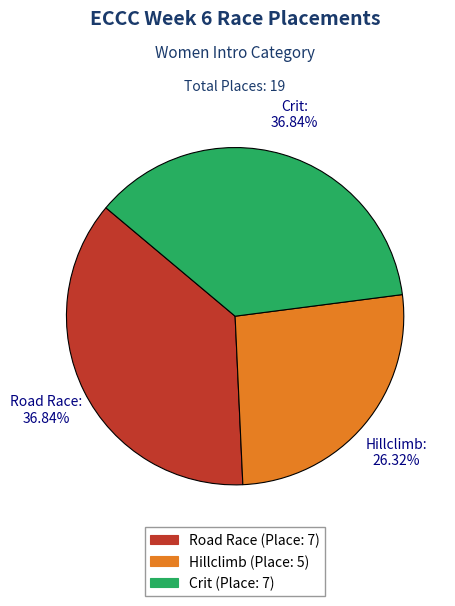

Is the sum of Hillclimb (Place: 5) and Crit (Place: 7) greater than half?

Yes